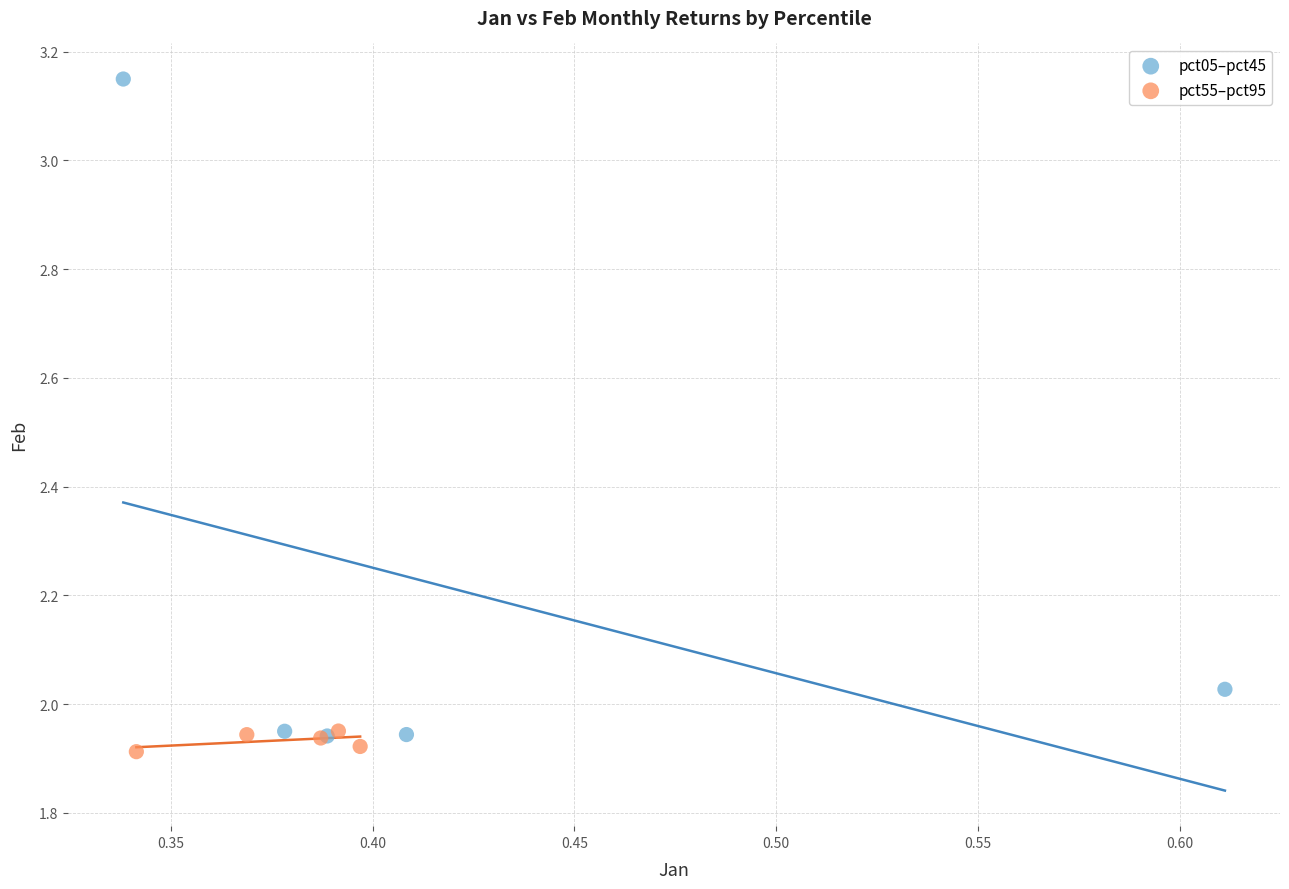

Which series reaches the maximum Y coordinate?

pct05–pct45